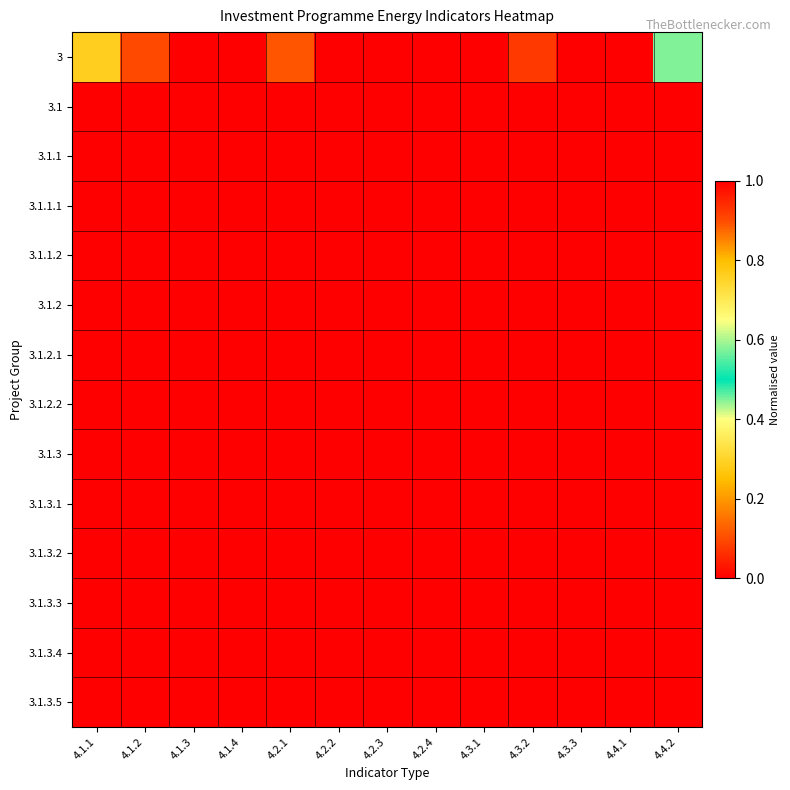

What is the total value across all series at 4.4.2?

0.6